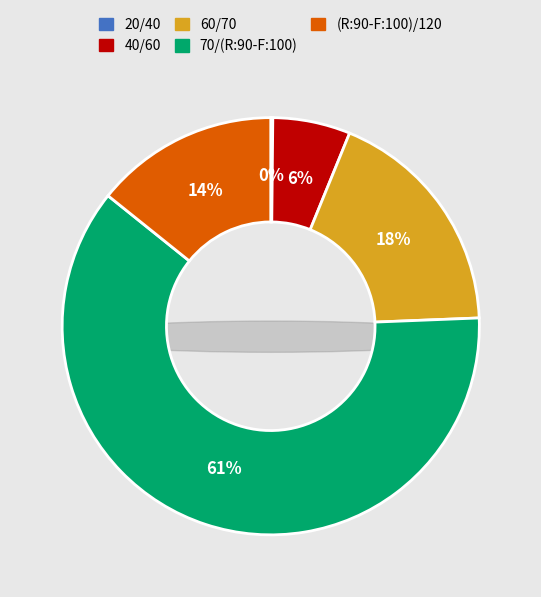

Combined, do 40/60 and (R:90-F:100)/120 account for over 50%?

No